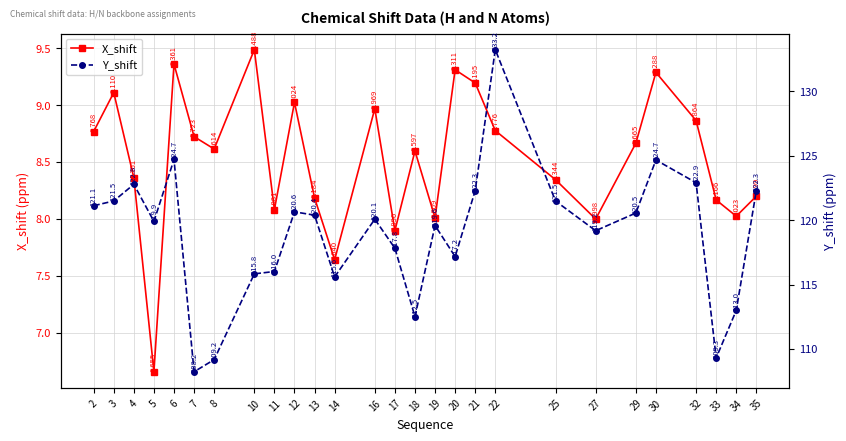

Where does the Y_shift series first go above 120?

2